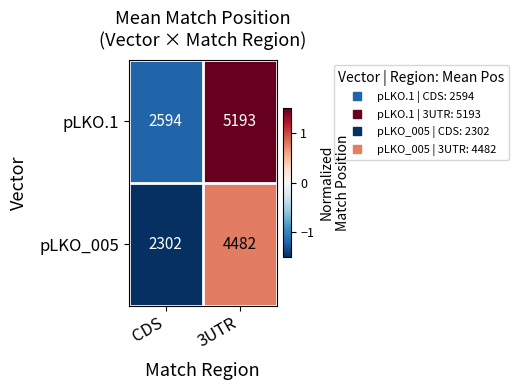

What is the maximum value shown in the chart?

5193